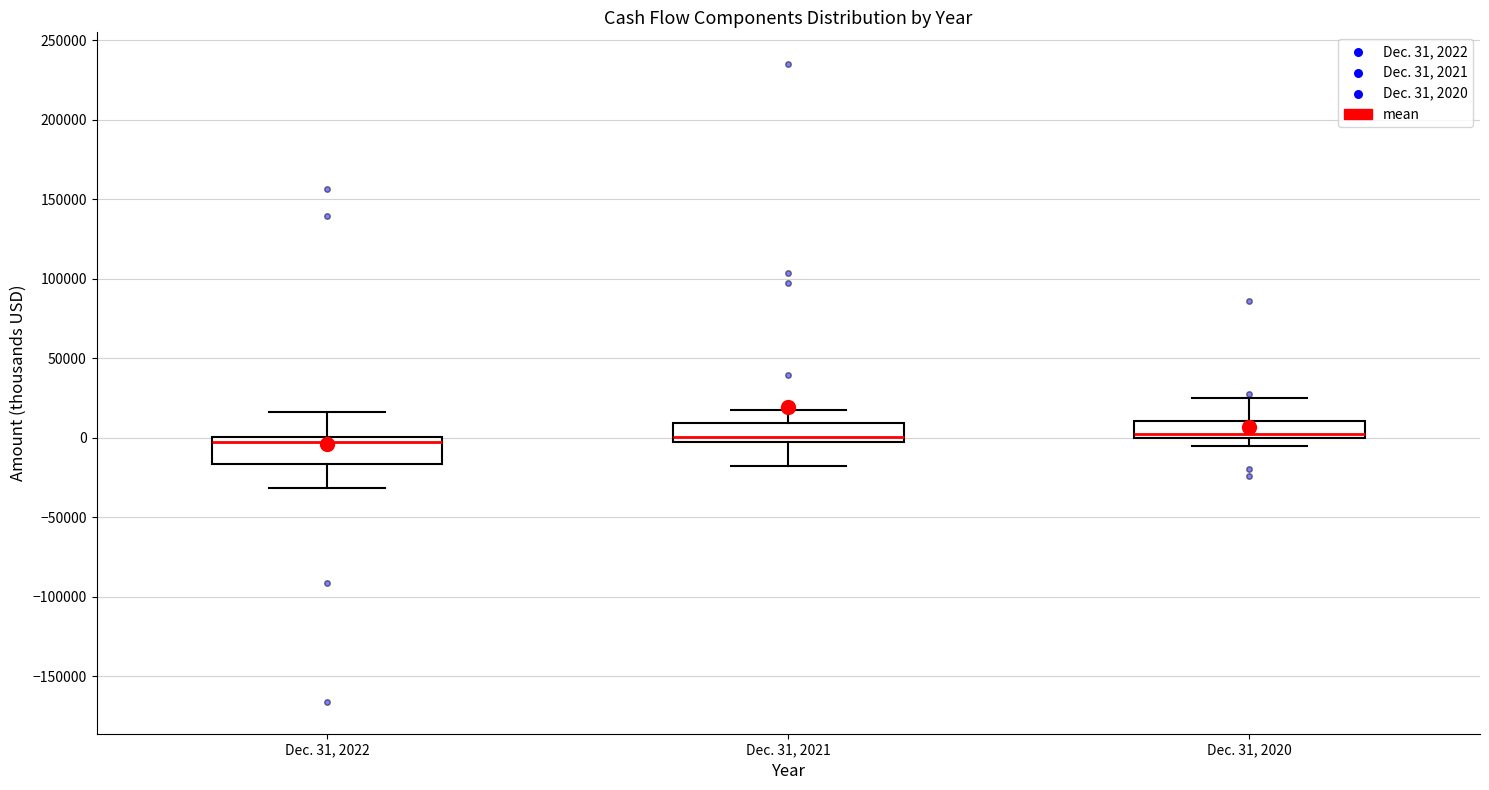

Reading left to right, read every box against the y-axis: the position of its median line, the range the box covers, and the ends of its whiskers. The values are not printed on the chart, so give them approximately, as read against the axis.

Dec. 31, 2022: median -5000, box -15000 to 0, whiskers -30000 to 15000
Dec. 31, 2021: median 0, box -5000 to 10000, whiskers -20000 to 15000
Dec. 31, 2020: median 0 (just above the box's lower edge), box 0 to 10000, whiskers -5000 to 25000